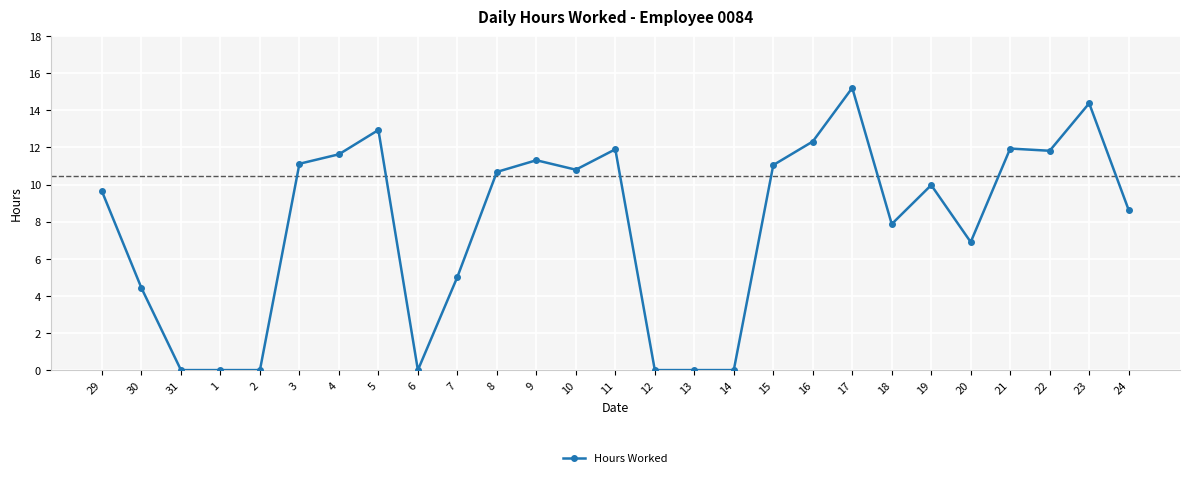

How many categories are shown in the chart?

27